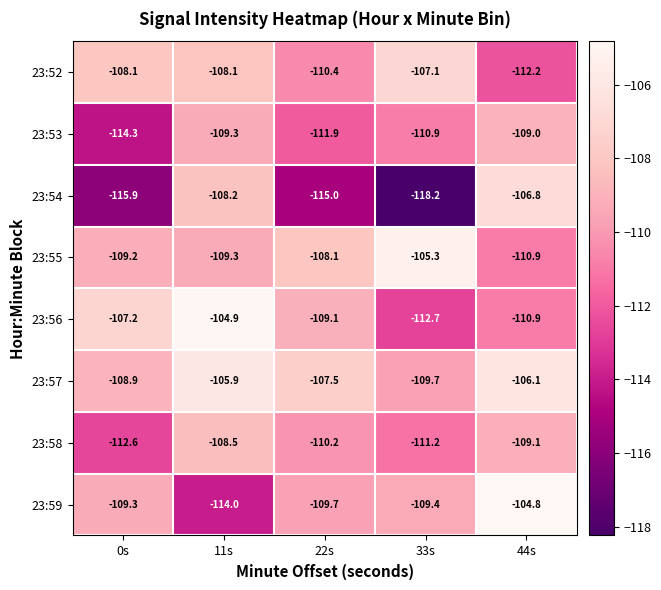

What is the difference between the maximum and minimum values in the 23:57 series?

3.8